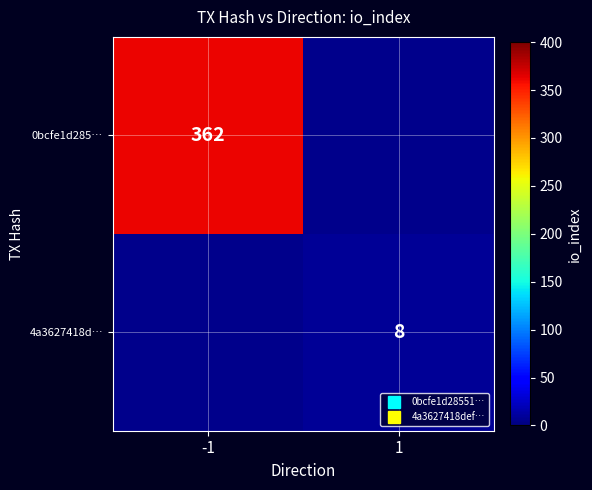

Read the 4a3627418d… value at 1.

8.0